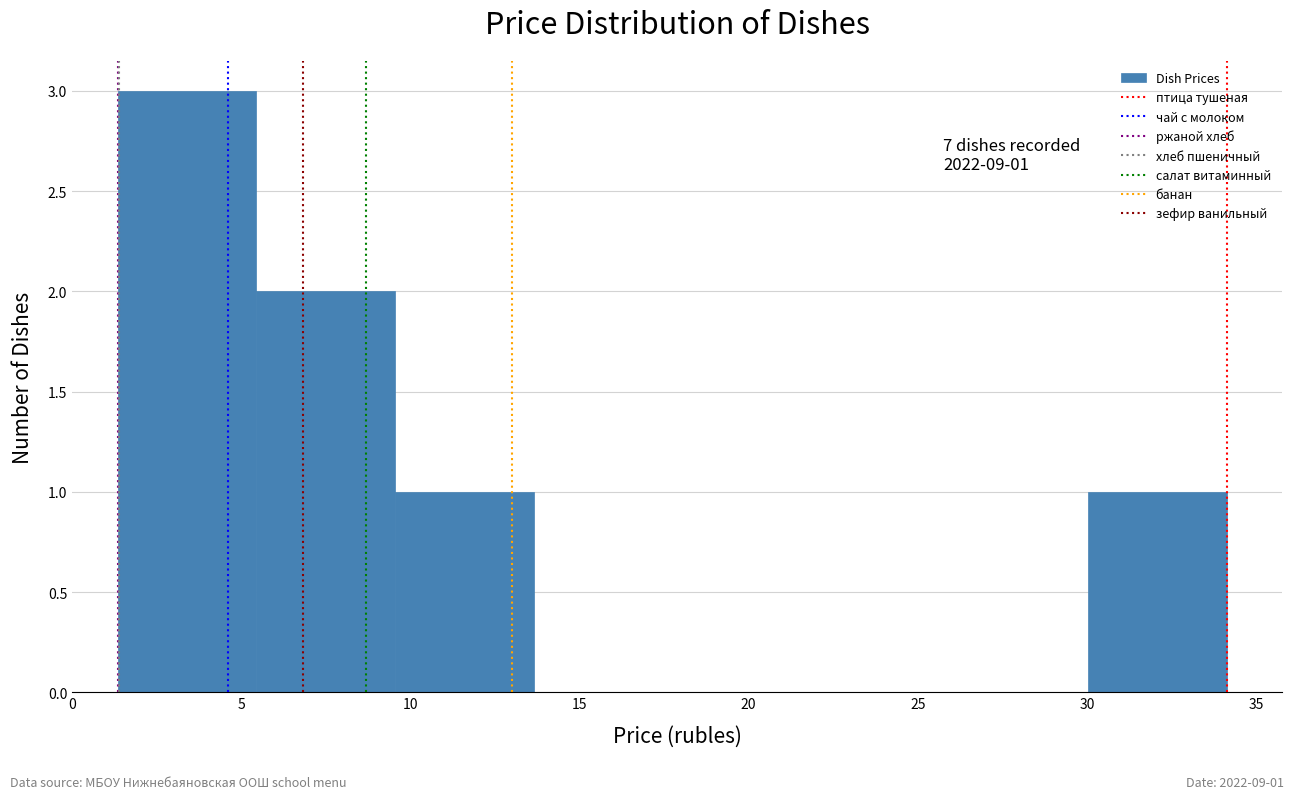

Over which range of the x-axis is the bar tallest?

1.5 to 5.5